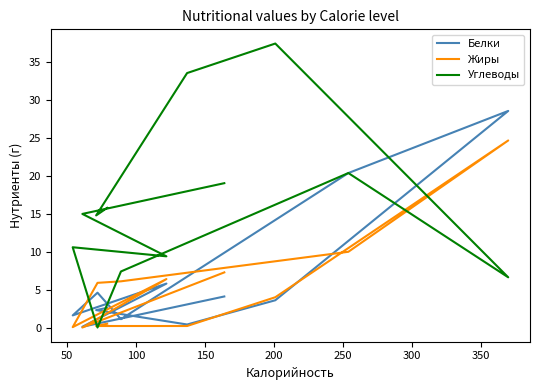

How many lines are shown in the chart?

3